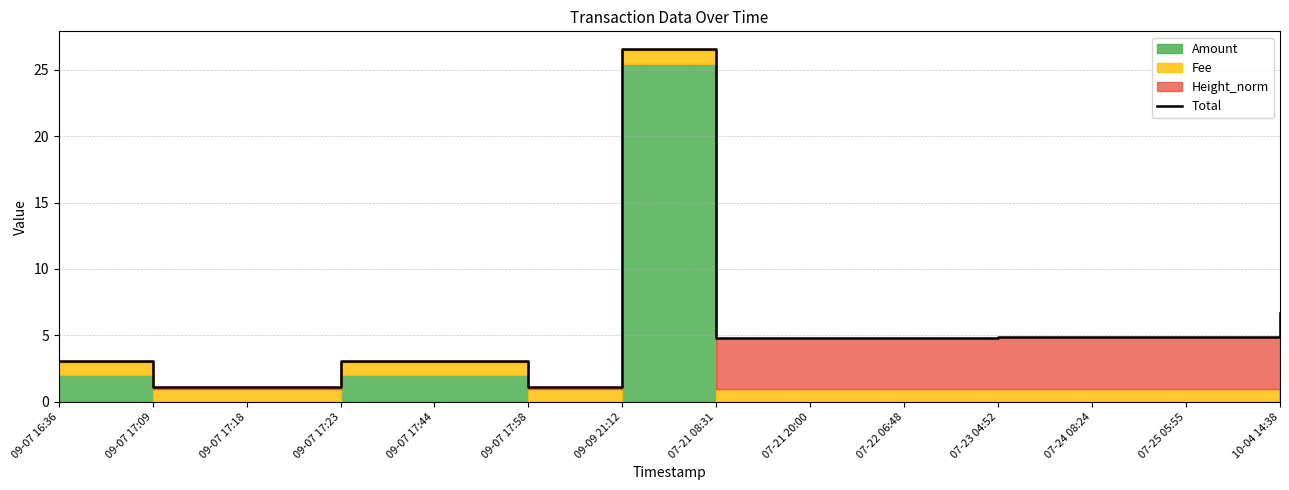

List the labels in order of value, largest first.

09-09 21:12, 10-04 14:38, 07-25 05:55, 07-24 08:24, 07-23 04:52, 07-22 06:48, 07-21 20:00, 07-21 08:31, 09-07 16:36, 09-07 17:23, 09-07 17:44, 09-07 17:09, 09-07 17:18, 09-07 17:58